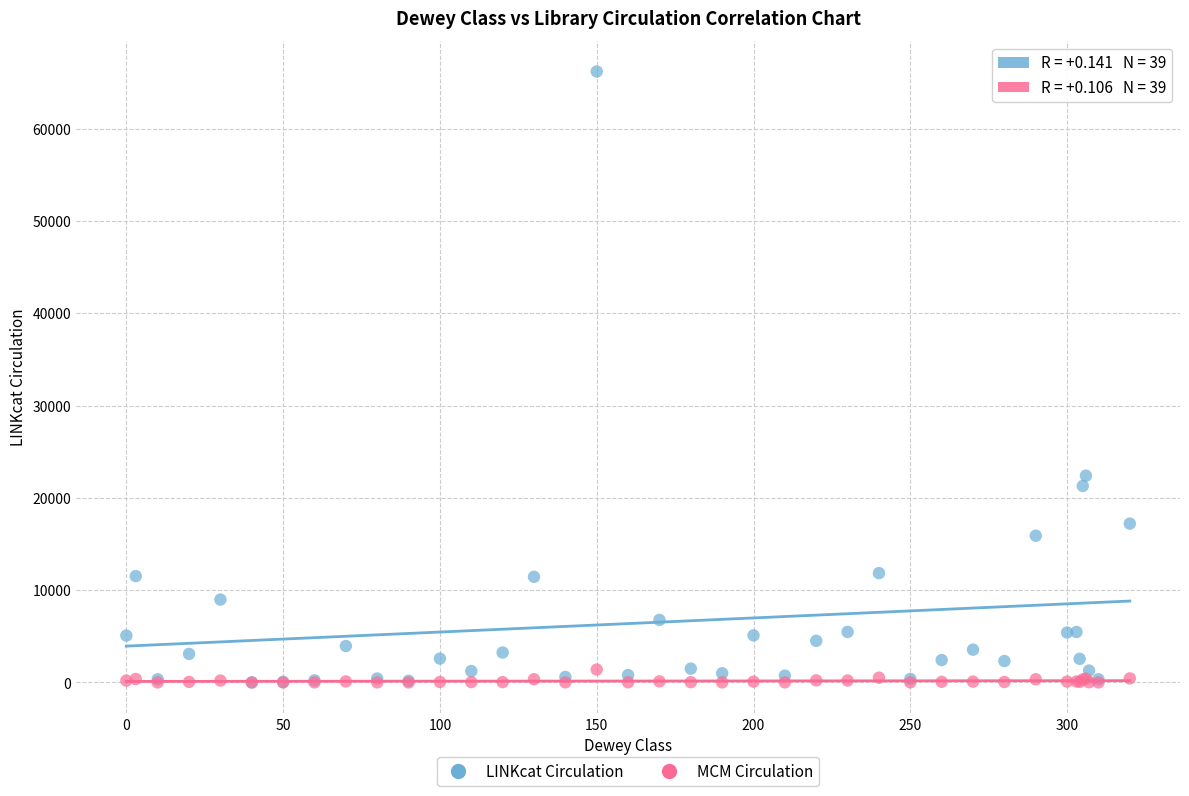

Across all series, what Y value is closest to 33091?

22397